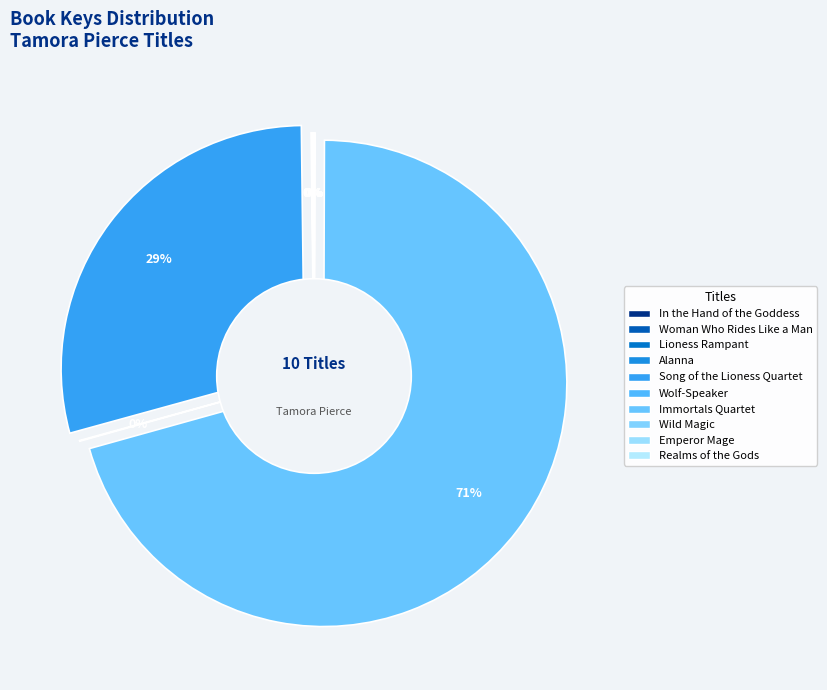

To the nearest percent, what is the average slice percentage?

10%